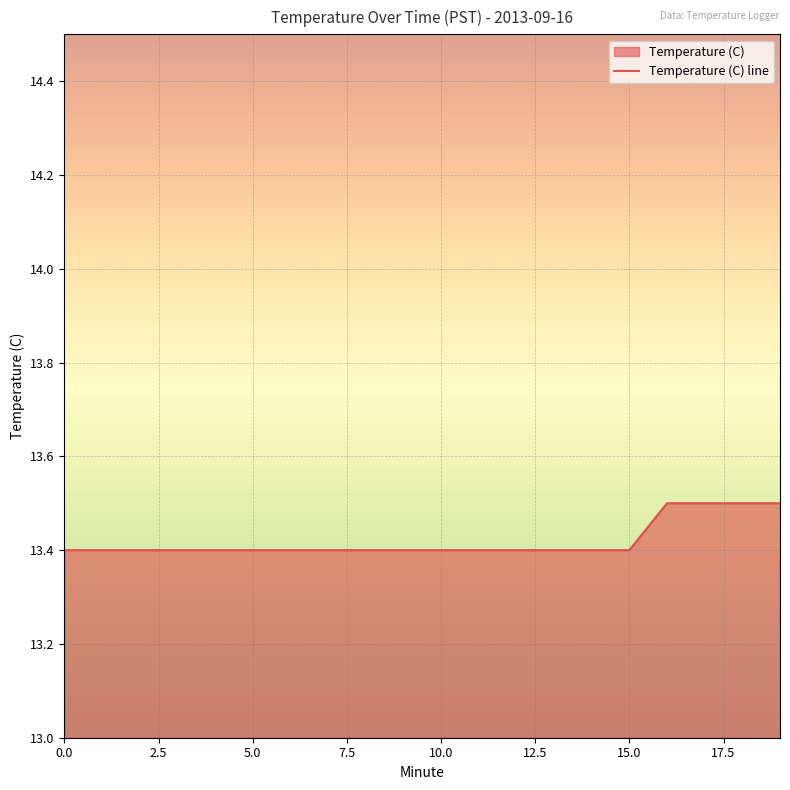

Reading left to right, list all the values displayed in this chart.

13.4	13.4	13.4	13.4	13.4	13.4	13.4	13.4	13.4	13.4	13.4	13.4	13.4	13.4	13.4	13.4	13.5	13.5	13.5	13.5